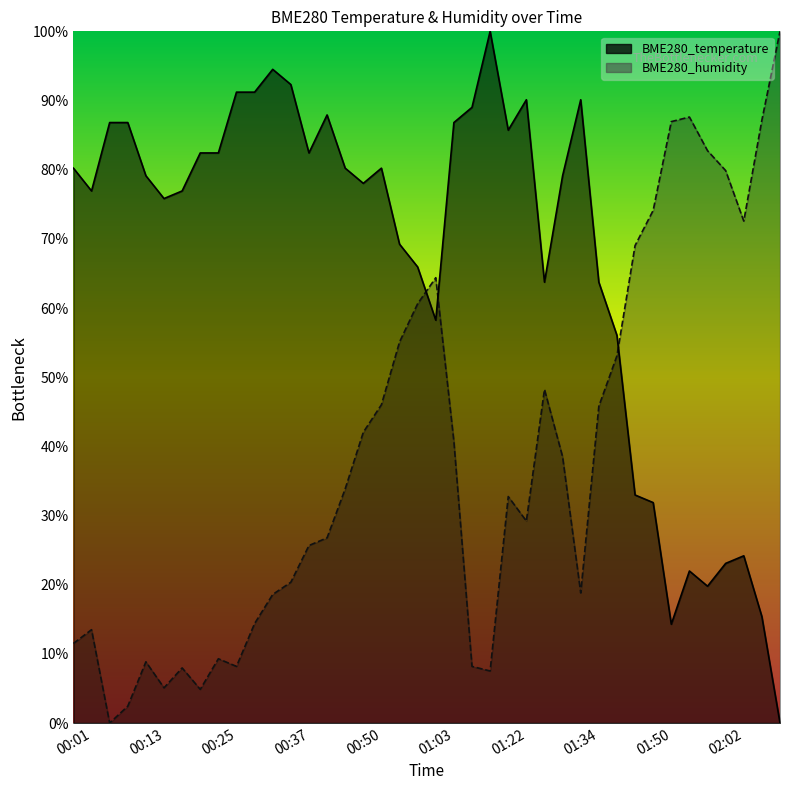

Reading left to right, transcribe all the data shown in this chart.

BME280_temperature: 00:01=80.2	00:04=76.9	00:07=86.8	00:10=86.8	00:13=79.1	00:16=75.8	00:19=76.9	00:22=82.4	00:25=82.4	00:28=91.2	00:31=91.2	00:34=94.5	00:37=92.3	00:41=82.4	00:44=87.9	00:47=80.2	00:50=78.0	00:54=80.2	00:57=69.2	01:00=65.9	01:03=58.2	01:13=86.8	01:16=89.0	01:19=100.0	01:22=85.7	01:25=90.1	01:28=63.7	01:31=79.1	01:34=90.1	01:37=63.7	01:44=56.0	01:47=33.0	01:50=31.9	01:53=14.3	01:56=22.0	01:59=19.8	02:02=23.1	02:06=24.2	02:09=15.4	02:12=0.0
BME280_humidity: 00:01=11.5	00:04=13.5	00:07=0.0	00:10=2.4	00:13=8.8	00:16=5.1	00:19=8.0	00:22=4.9	00:25=9.3	00:28=8.2	00:31=14.4	00:34=18.6	00:37=20.4	00:41=25.7	00:44=26.8	00:47=33.8	00:50=42.0	00:54=46.0	00:57=55.1	01:00=60.6	01:03=64.4	01:13=40.7	01:16=8.2	01:19=7.5	01:22=32.7	01:25=29.2	01:28=48.2	01:31=38.5	01:34=18.8	01:37=45.8	01:44=53.1	01:47=69.0	01:50=74.1	01:53=86.9	01:56=87.6	01:59=82.7	02:02=79.9	02:06=72.6	02:09=87.2	02:12=100.0